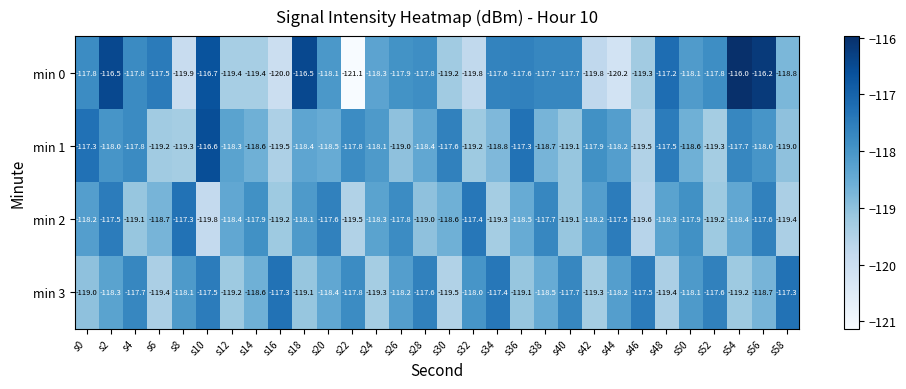

True or false: min 1 has a value of -119.0 at s58.

True